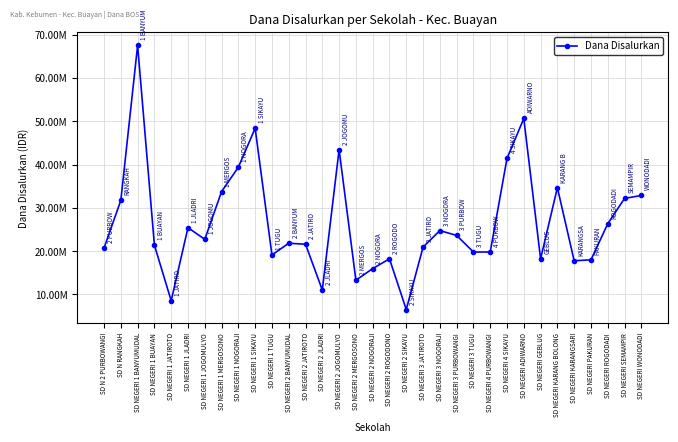

What is the change in value from SD N RANGKAH to SD NEGERI 2 BANYUMUDAL?

-9900000